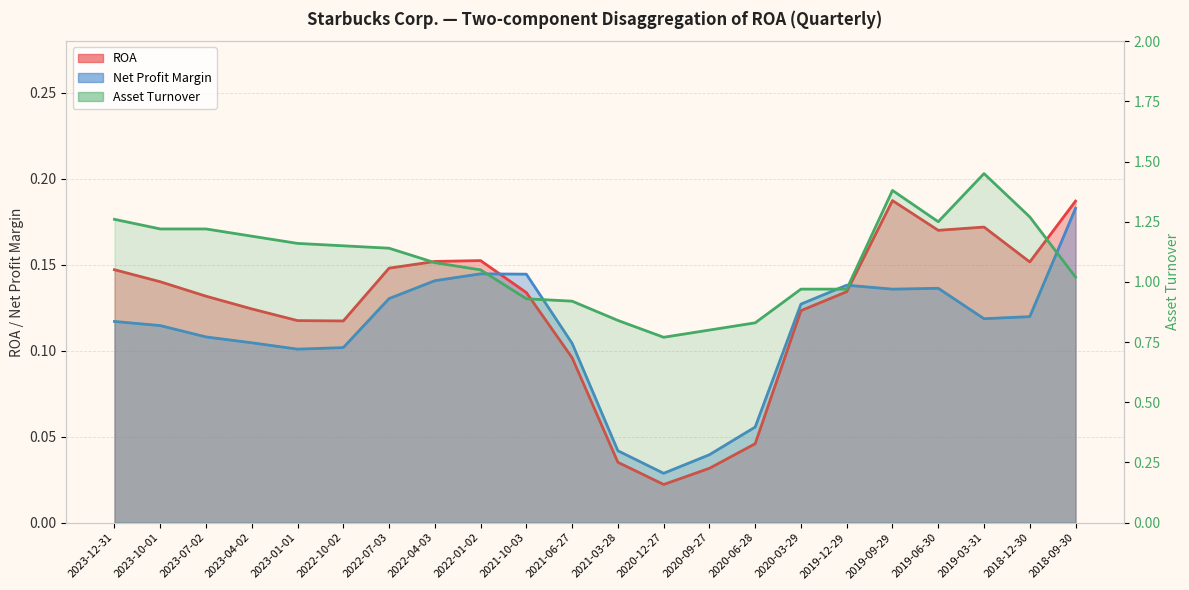

What position from the right is 2021-10-03?

13